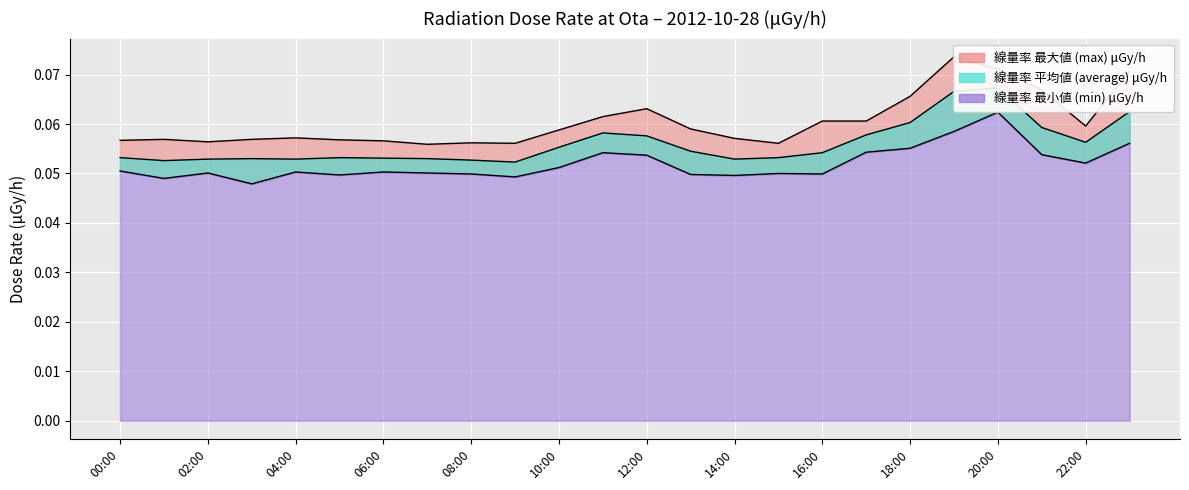

What is the minimum value for max?

0.1